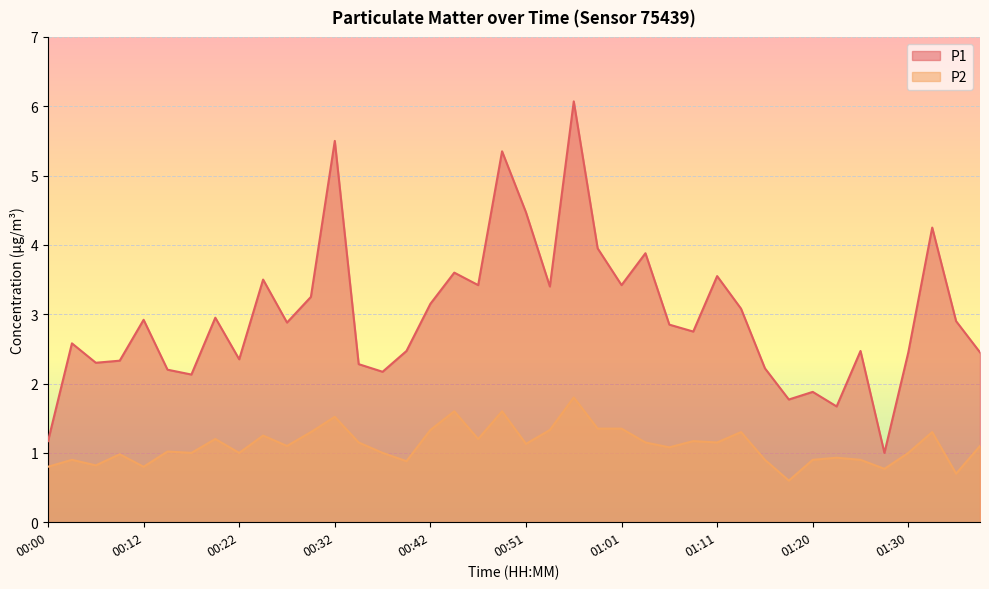

Which series has the largest range (max minus min)?

P1